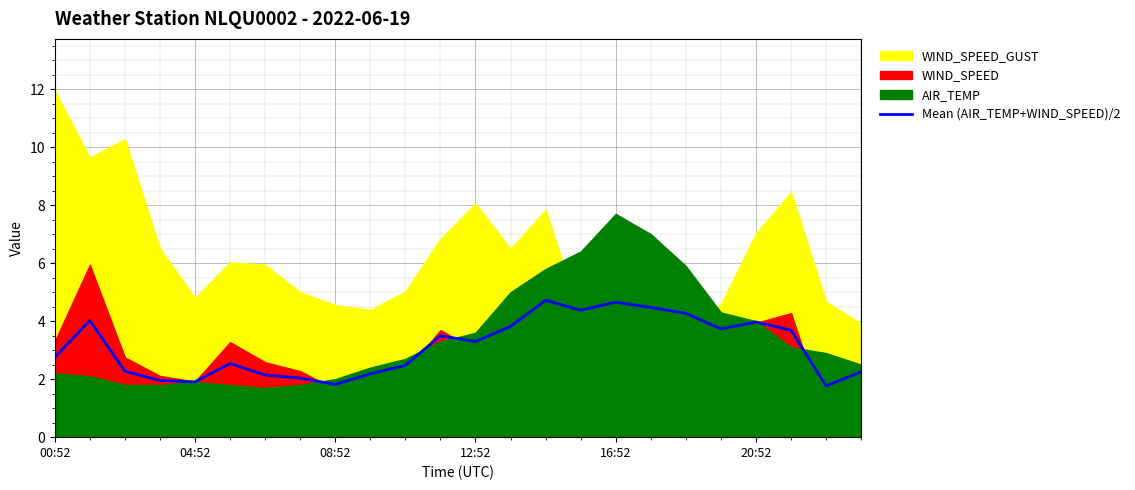

The chart shows a value of 1.0 at 22. True or false?

False